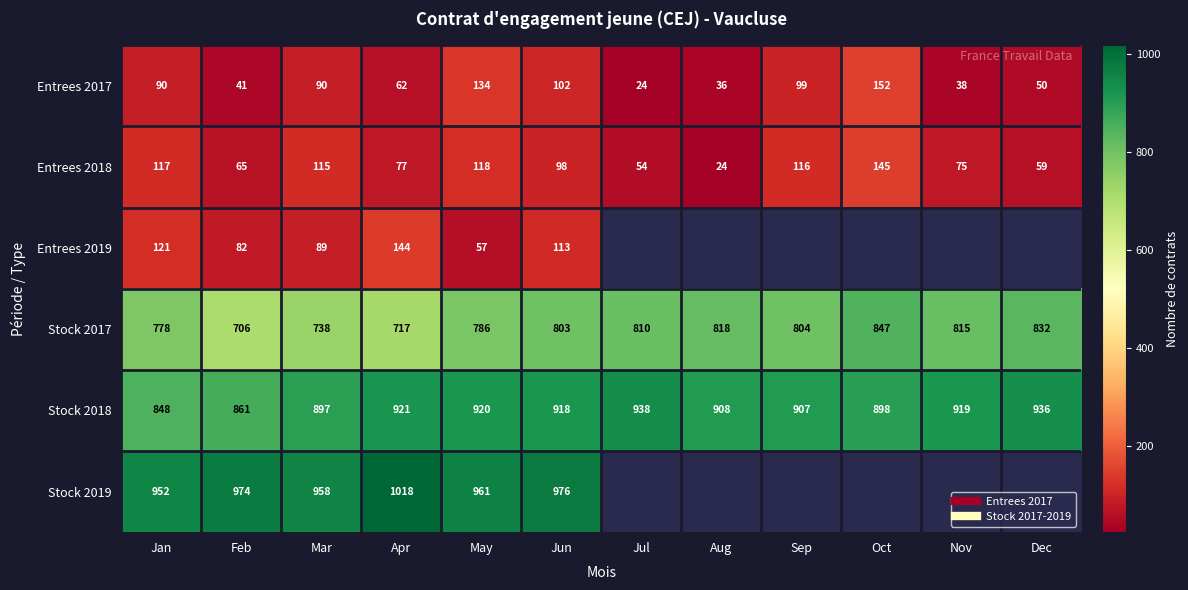

What is the maximum value shown in the chart?

1018.0